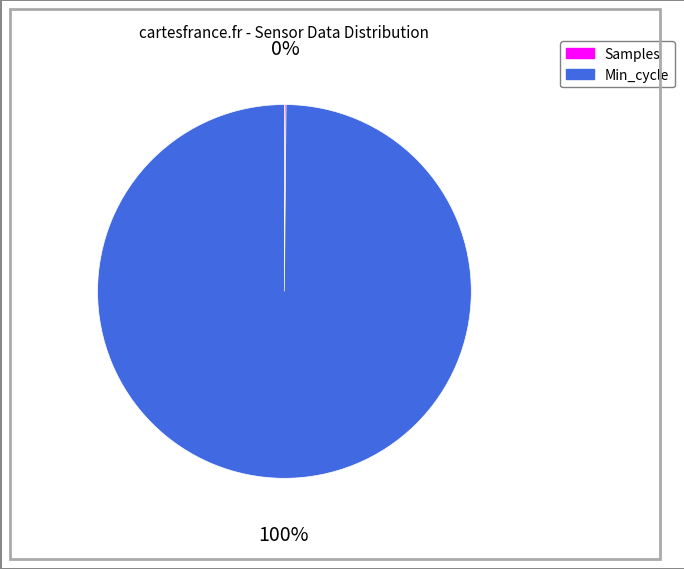

Which category has the biggest portion of the pie?

Min_cycle